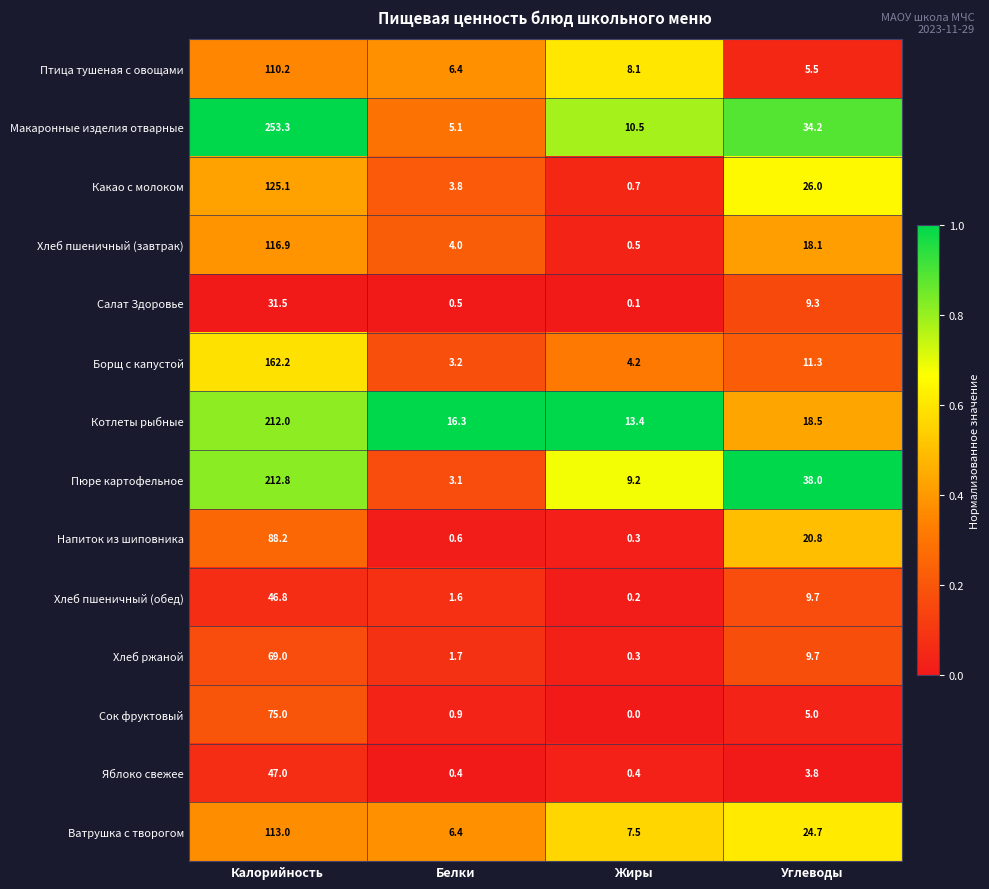

What is the difference between the highest and lowest values at Жиры?

13.4